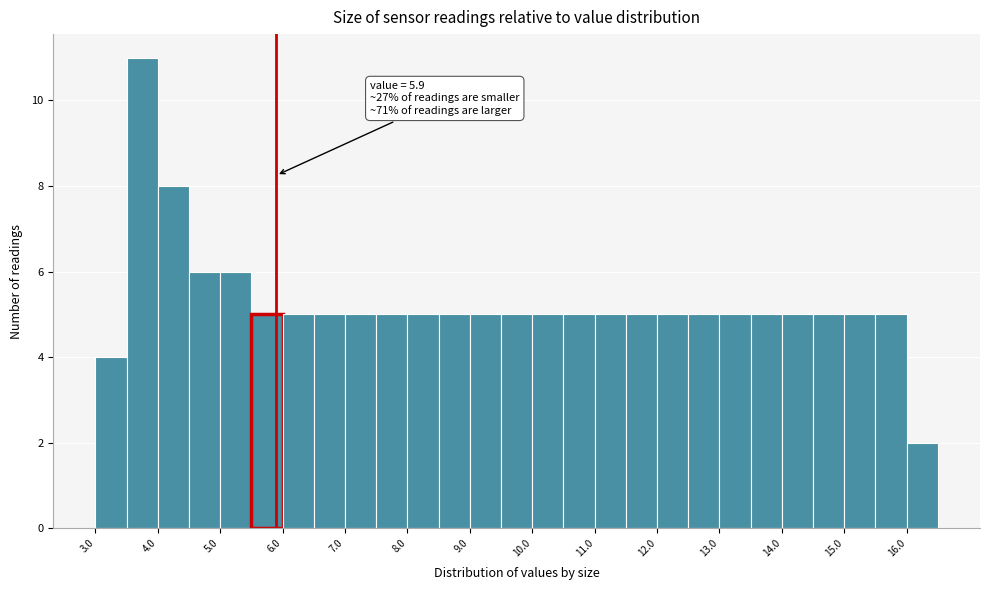

Which range on the x-axis has the tallest bar?

3.5 to 4.0